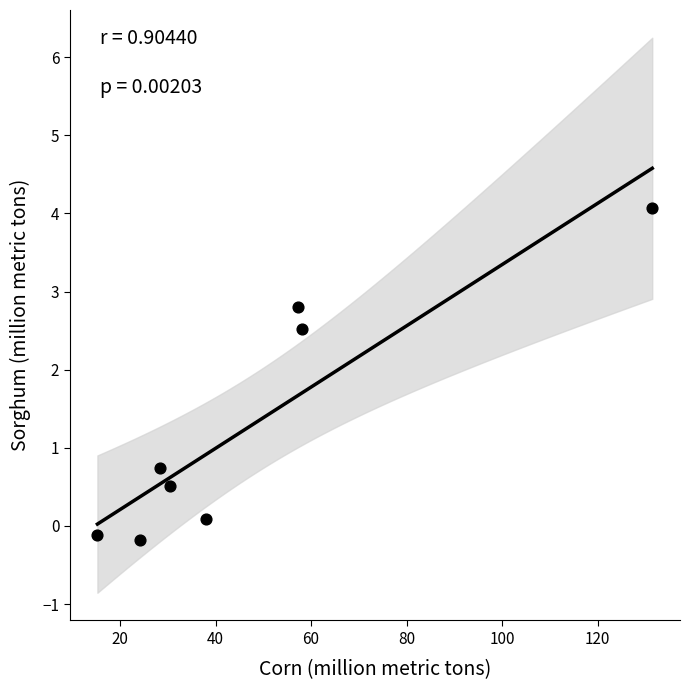

What is the average X value?

47.9